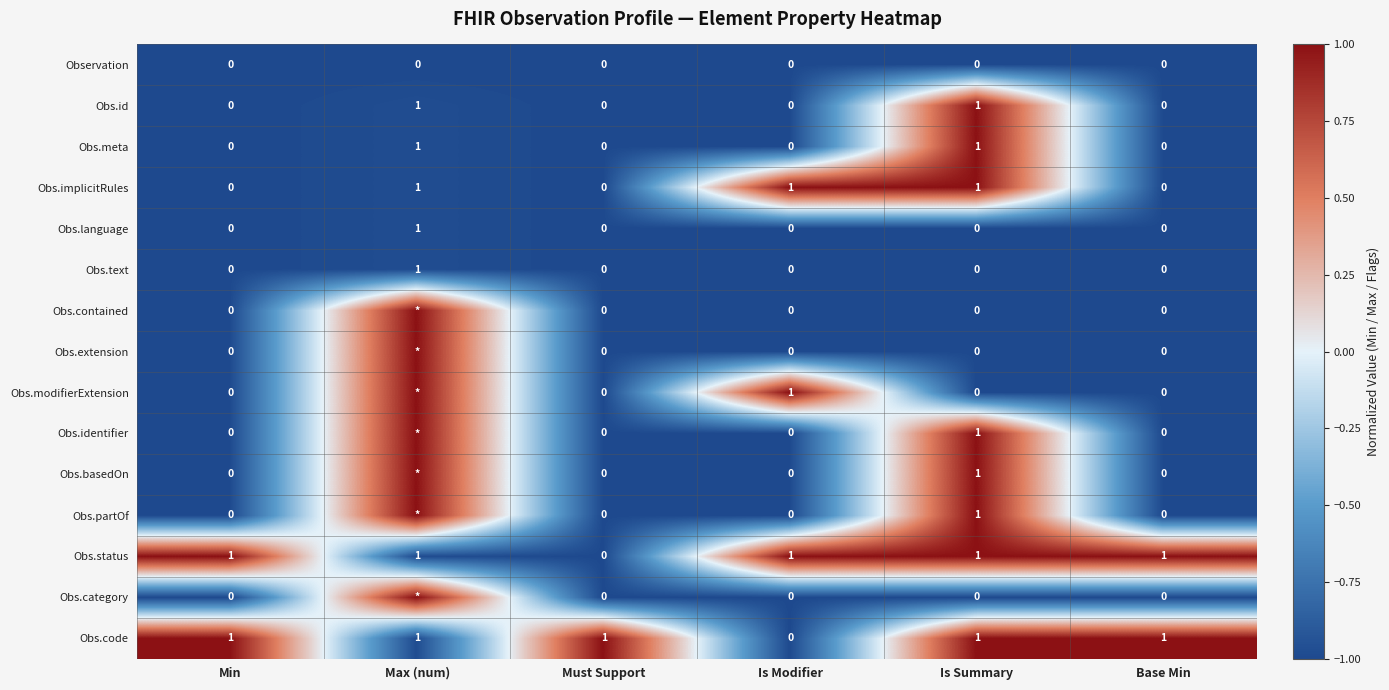

Which has a higher value, Is Modifier or Must Support?

Is Modifier